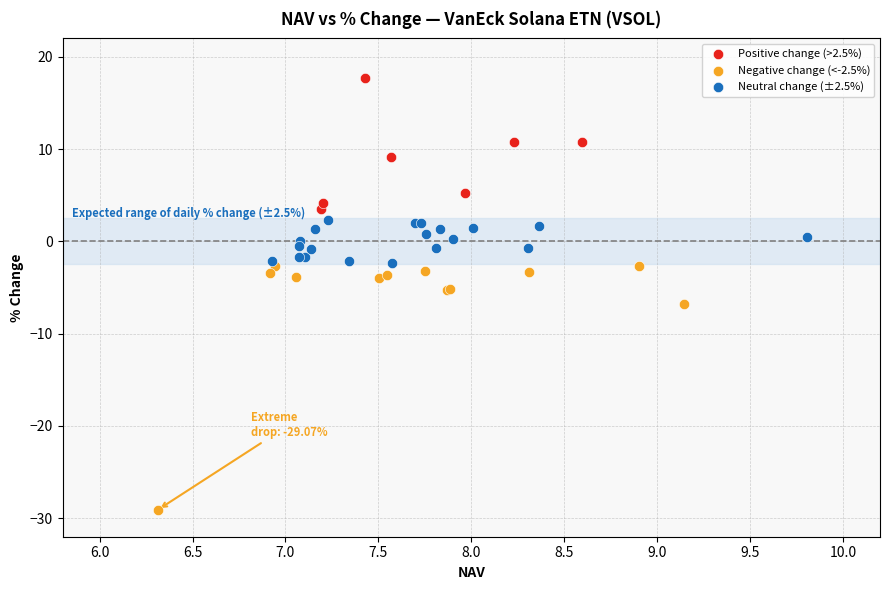

Which series has the largest Y range (max minus min)?

Negative change (<-2.5%)